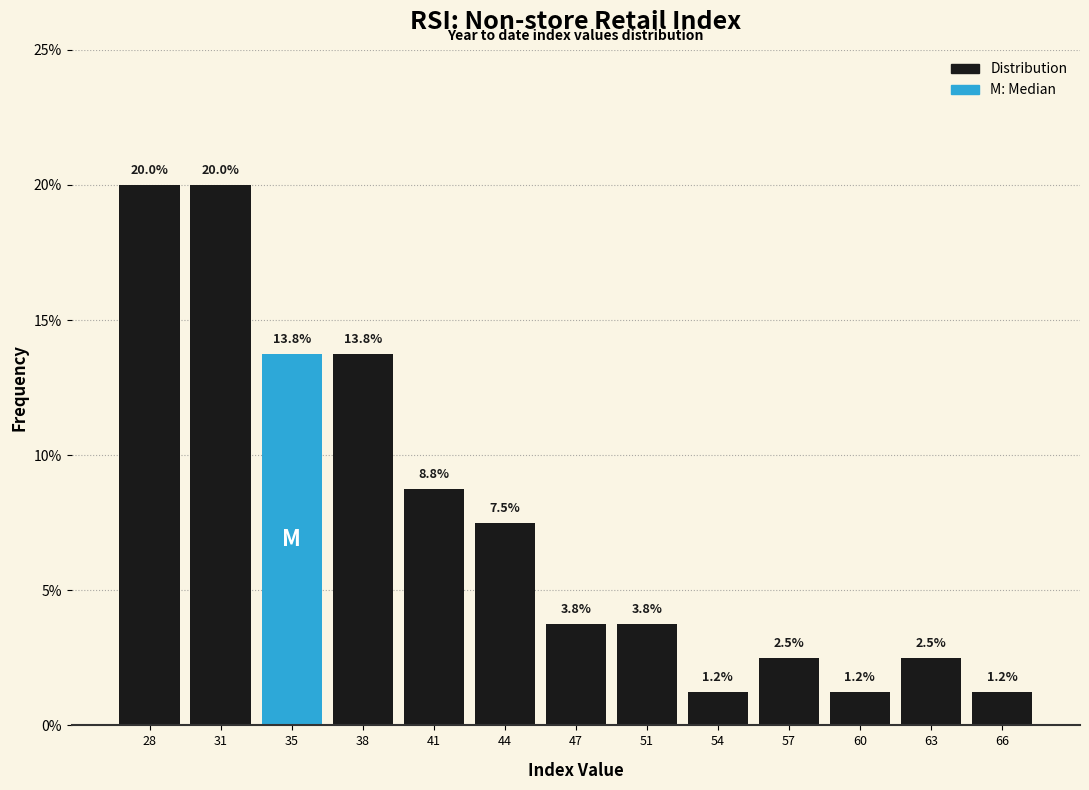

What is the value of the 5th bar from the left?

8.8